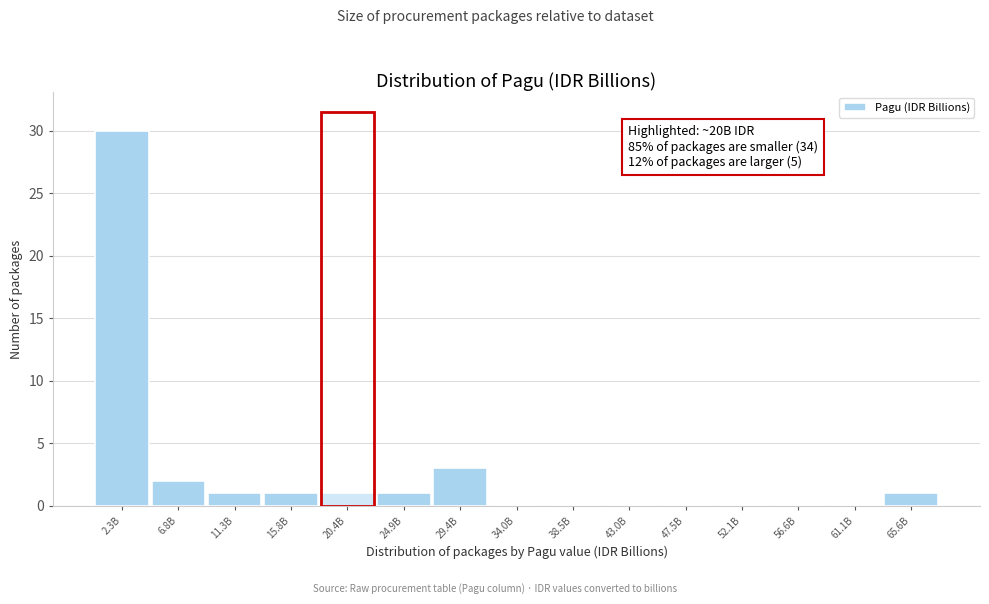

Reading left to right, what are all the values shown in this chart?

2.3B=30	6.8B=2	11.3B=1	15.8B=1	20.4B=1	24.9B=1	29.4B=3	34.0B=0	38.5B=0	43.0B=0	47.5B=0	52.1B=0	56.6B=0	61.1B=0	65.6B=1